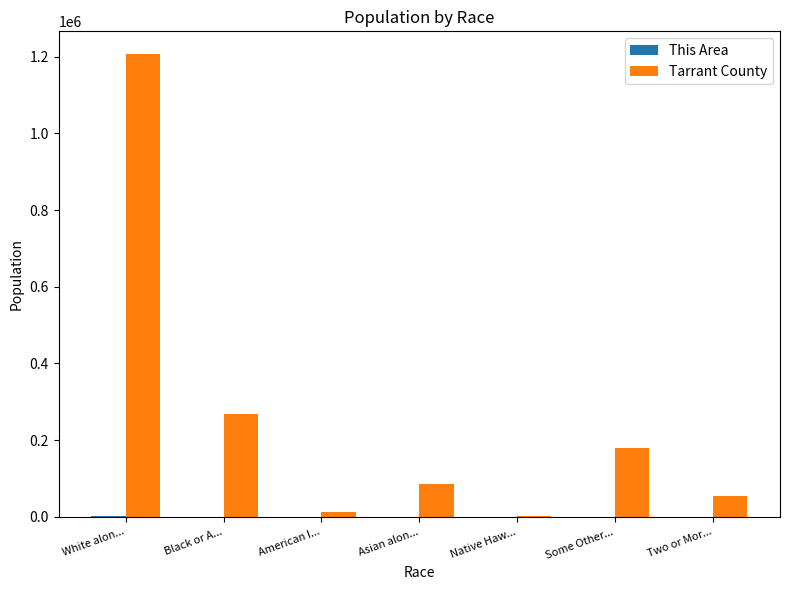

At which label is Tarrant County closest to 604357?

Black or A...